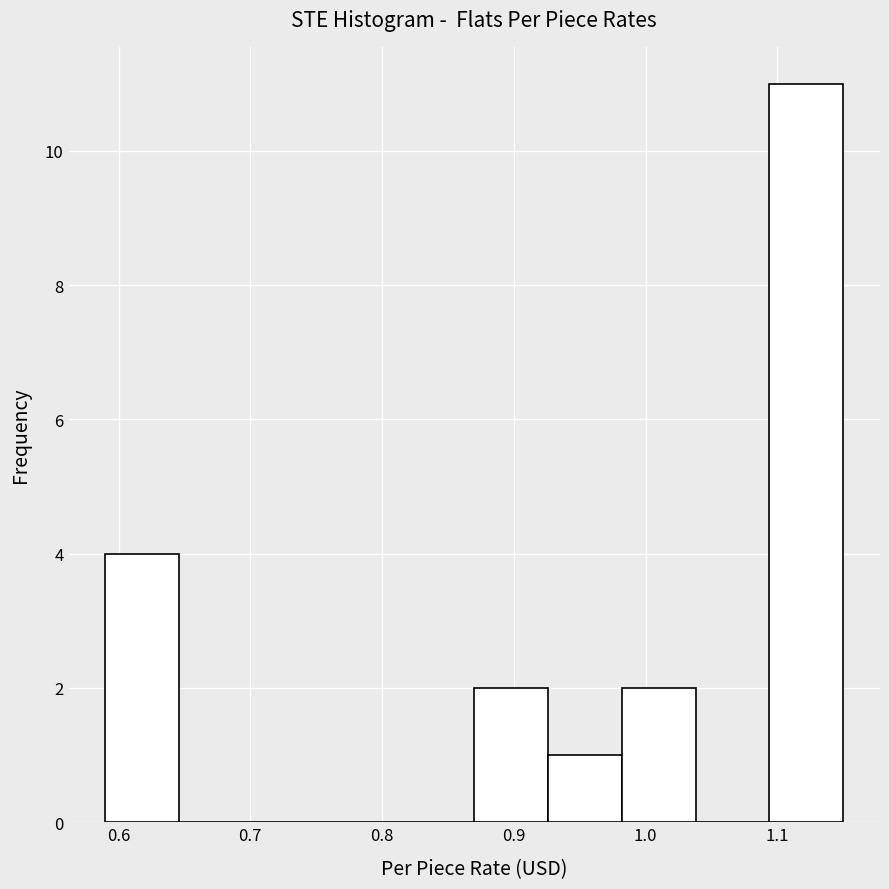

What is the height of the bar covering 0.982 to 1.038 on the x-axis? Neither the bar edges nor the heights are printed on the chart, so give them approximately, as read against the axes.

2